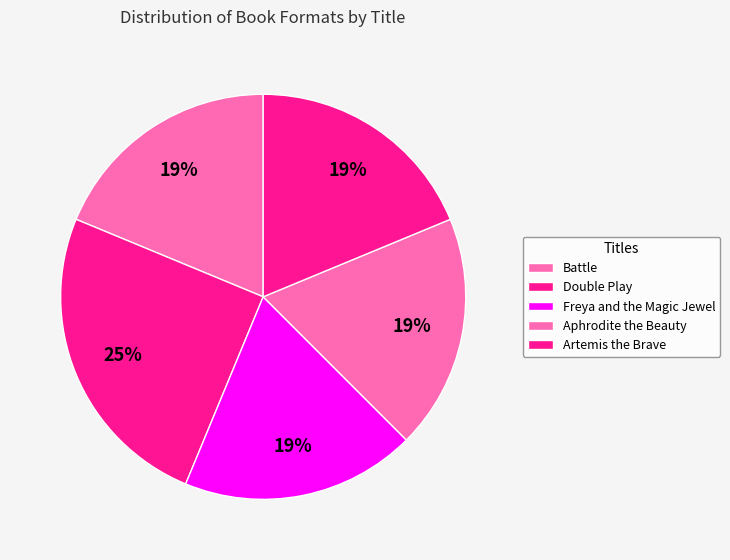

How many segments does this pie chart have?

5